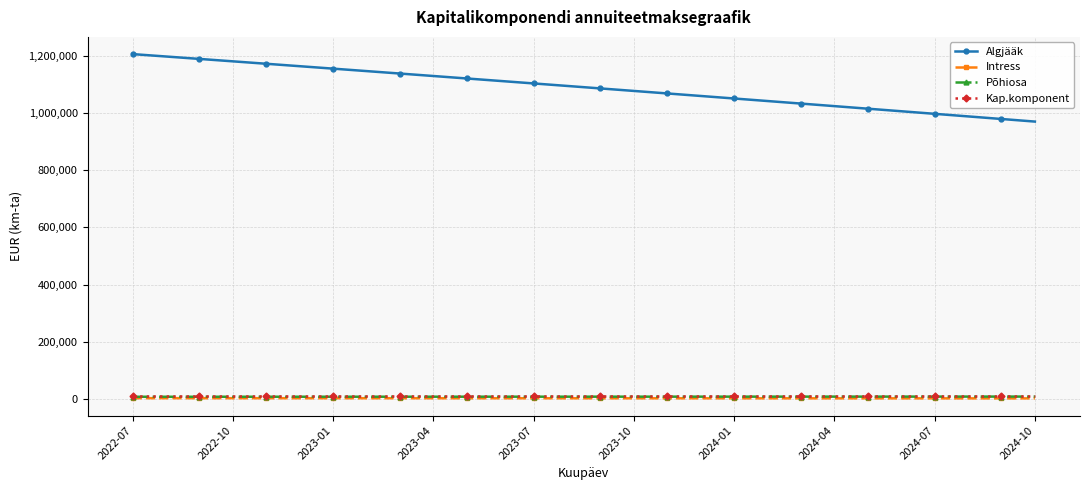

What are all the series names shown in the legend?

Algjääk, Intress, Põhiosa, Kap.komponent